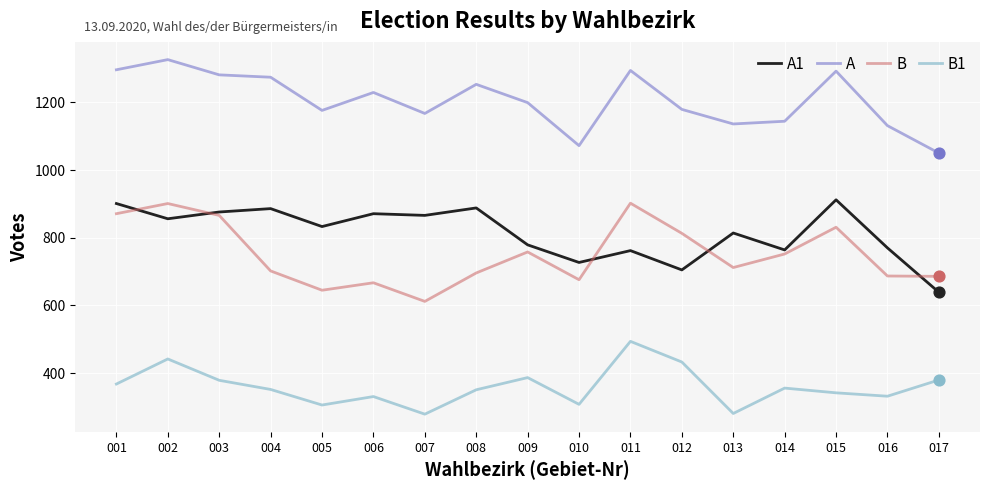

What are all the series names shown in the legend?

A1, A, B, B1